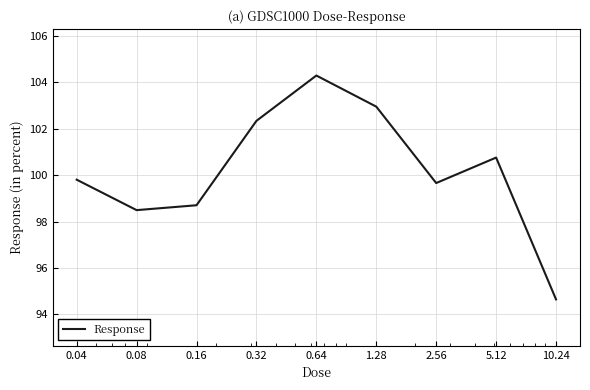

What is the difference between the maximum and minimum values?

9.7